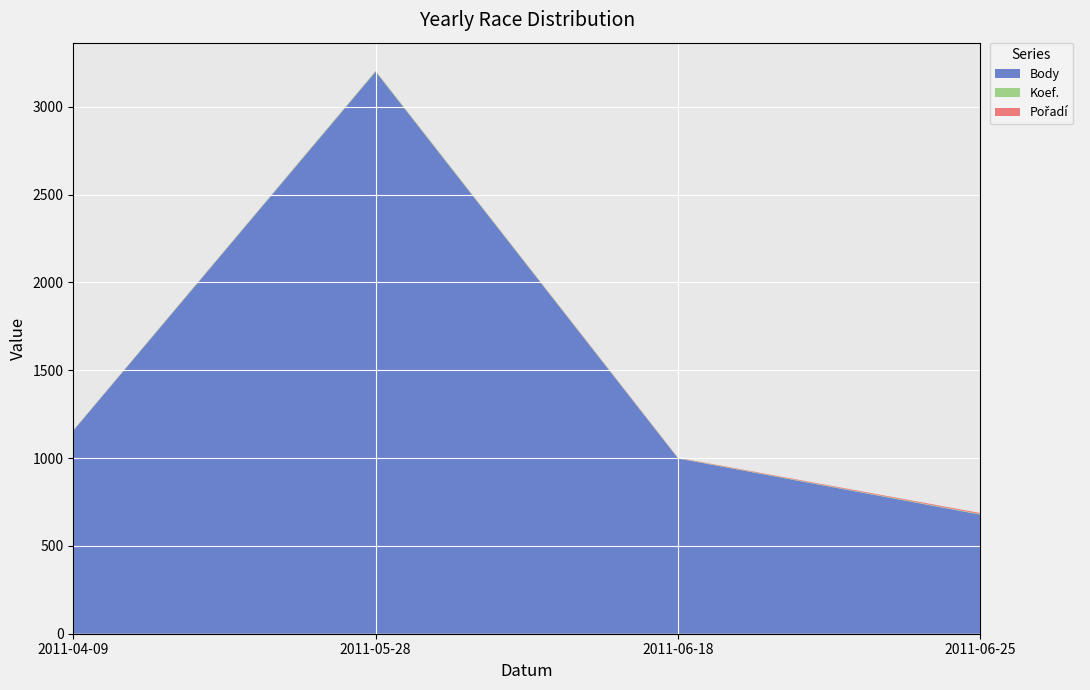

What is the lowest value of the Body series?

678